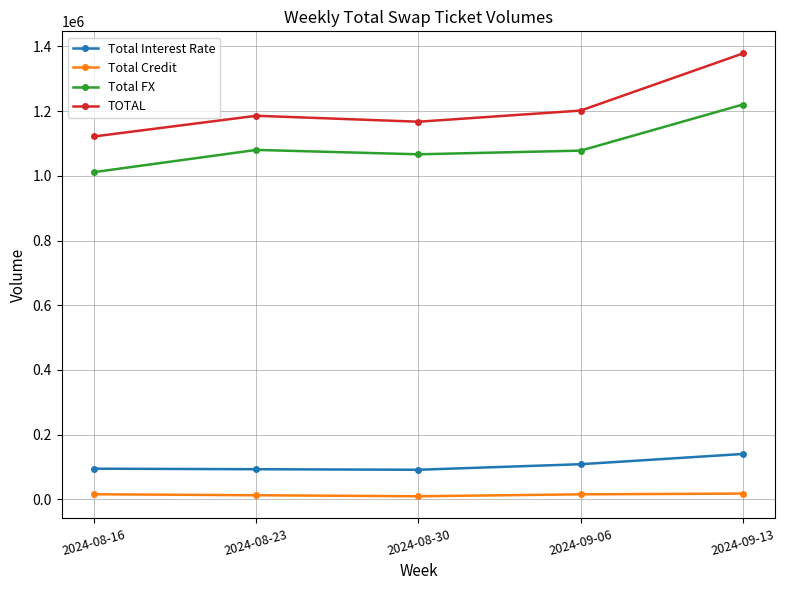

True or false: Total Credit and TOTAL intersect in this chart.

False